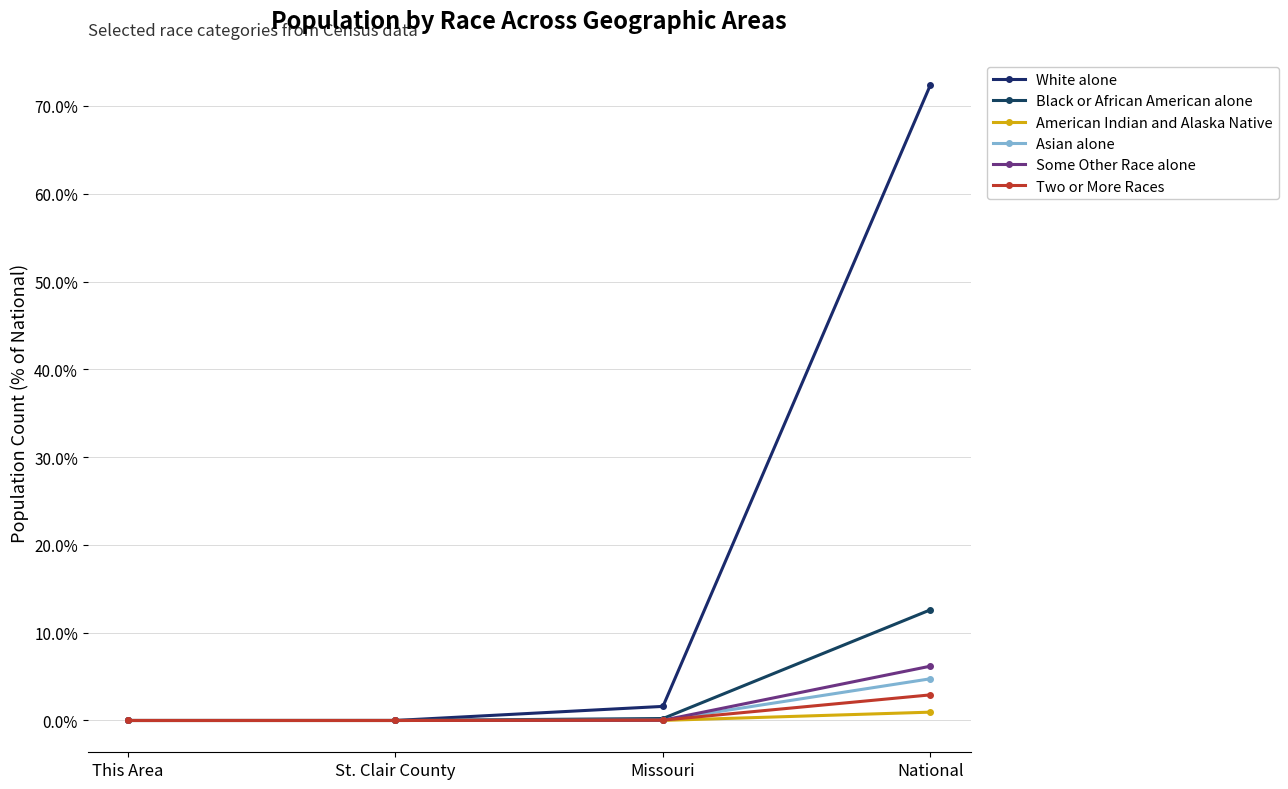

Which series has the largest range (max minus min)?

White alone